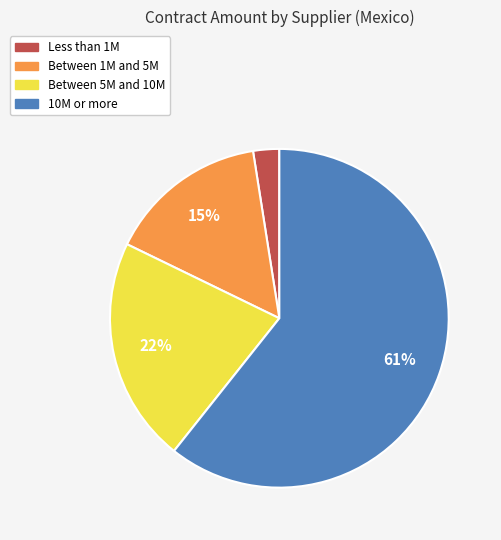

Is there a majority slice in this chart?

Yes